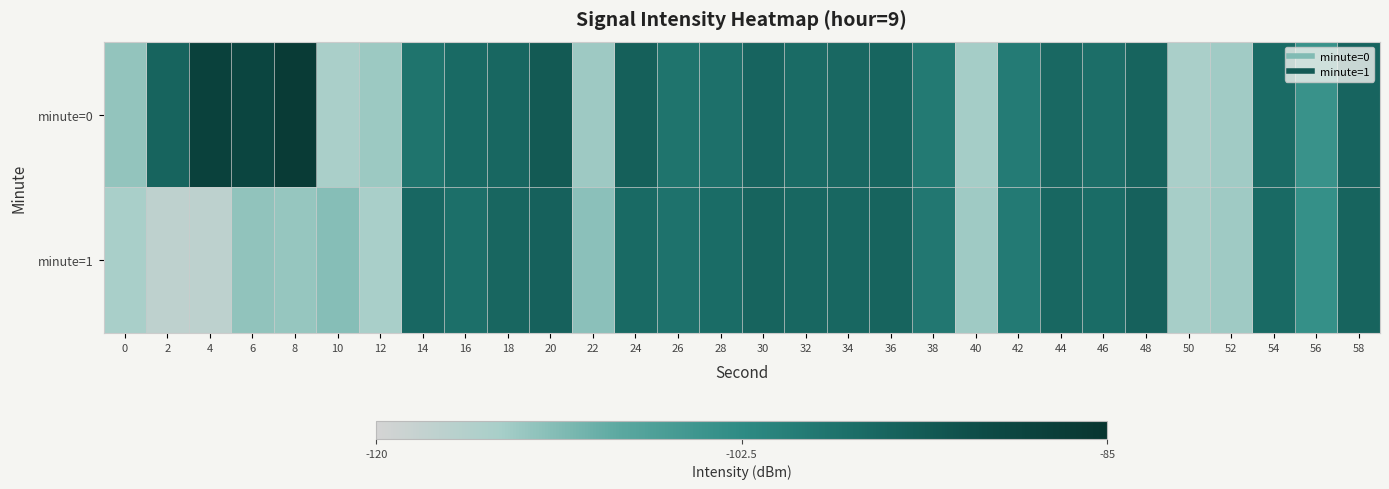

Rank the series at 10 from highest to lowest value.

minute=1, minute=0